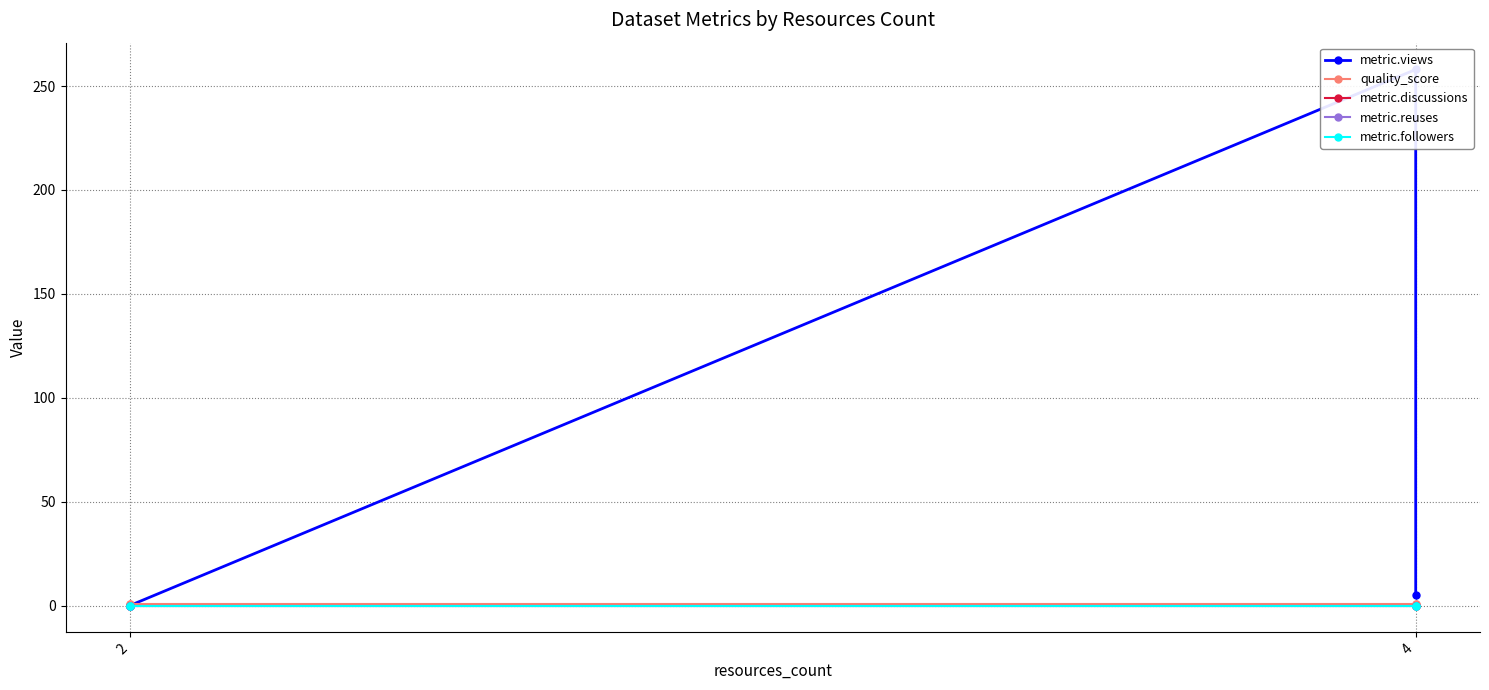

True or false: metric.reuses and metric.followers intersect in this chart.

False